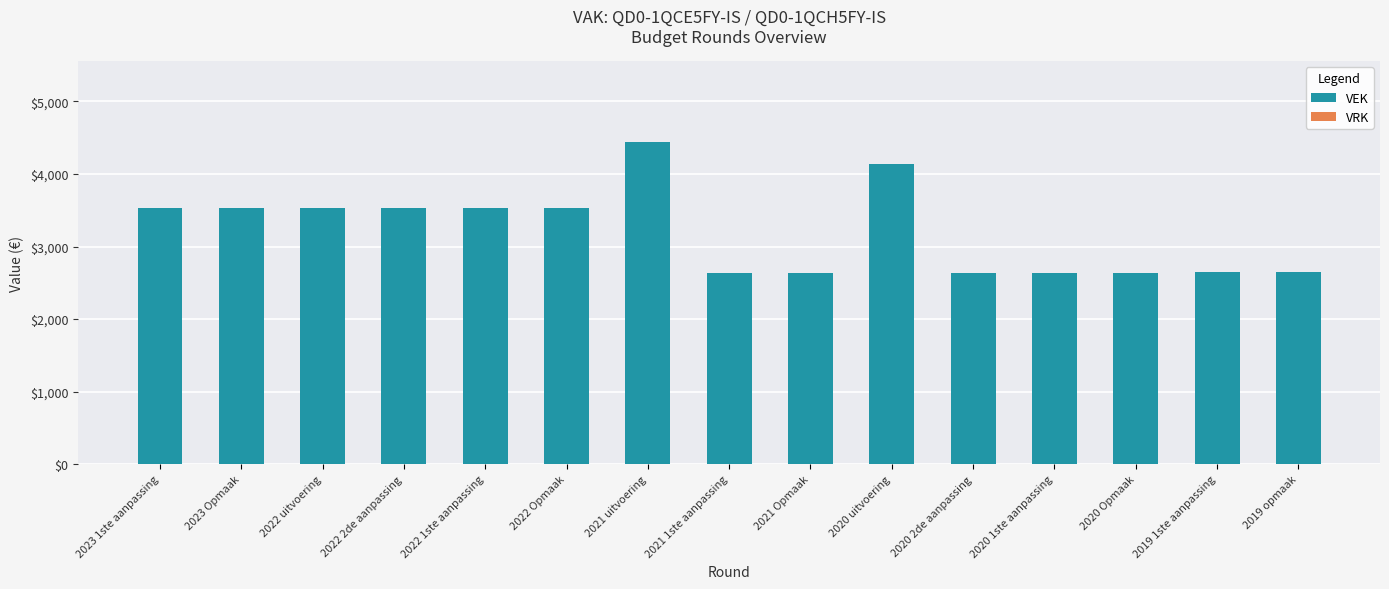

What is the greatest value displayed?

4445